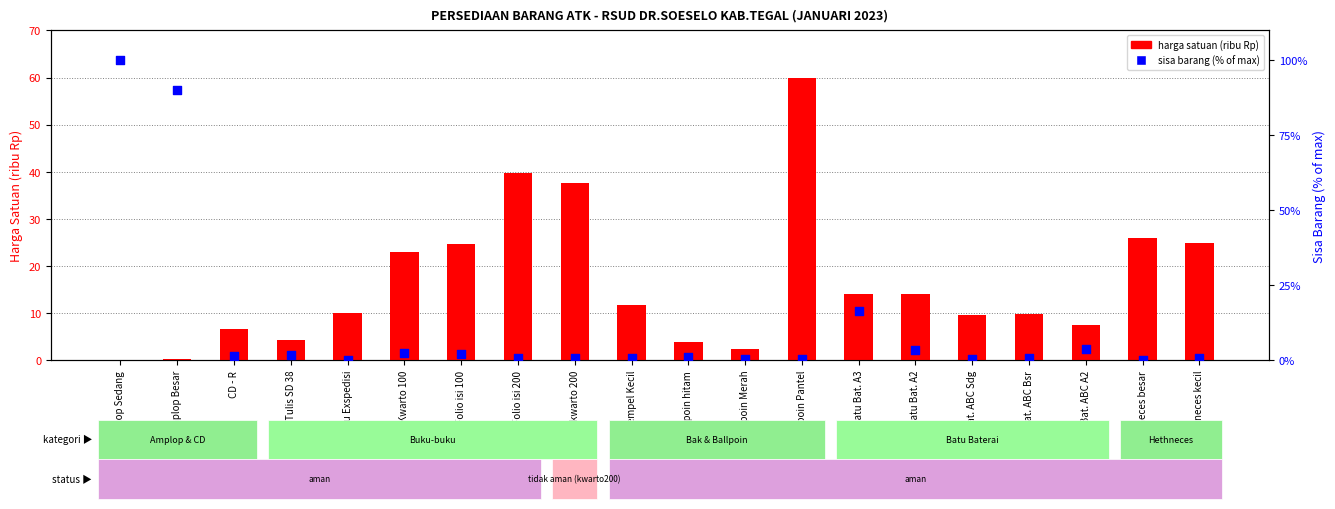

Which series reaches the minimum Y coordinate?

sisa (% of max)